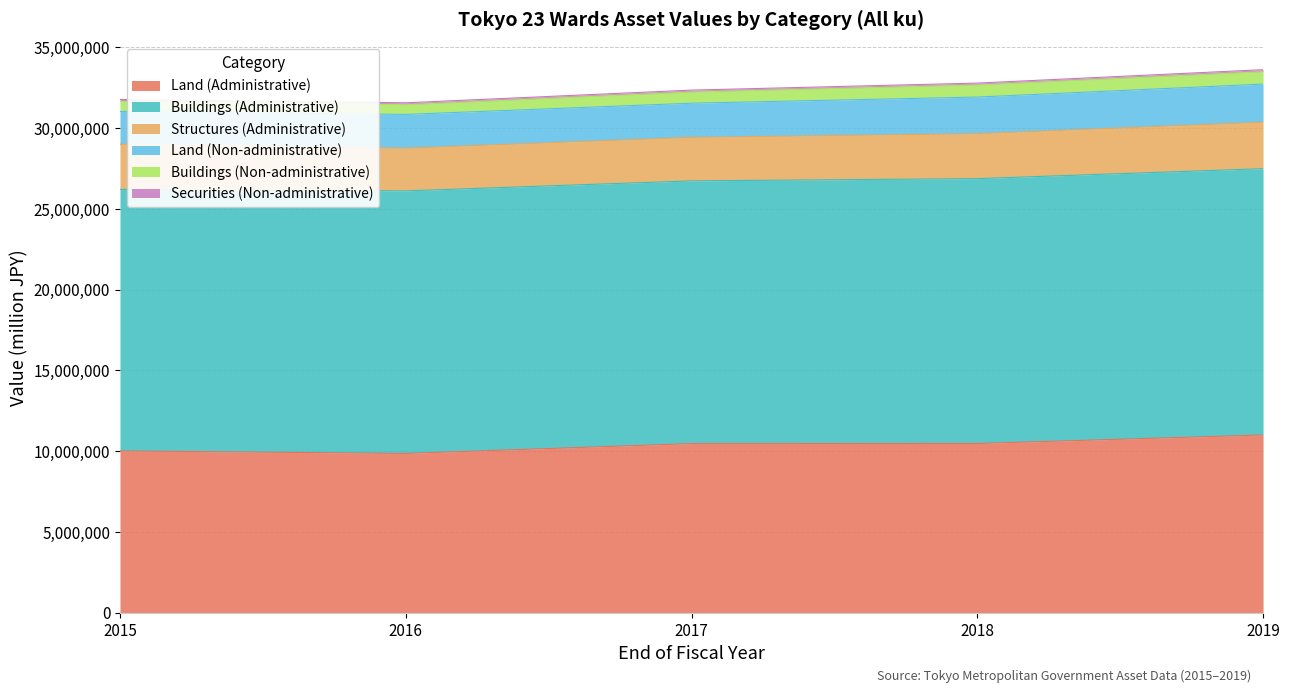

How many values in the Structures (Administrative) series are below 2784739?

2